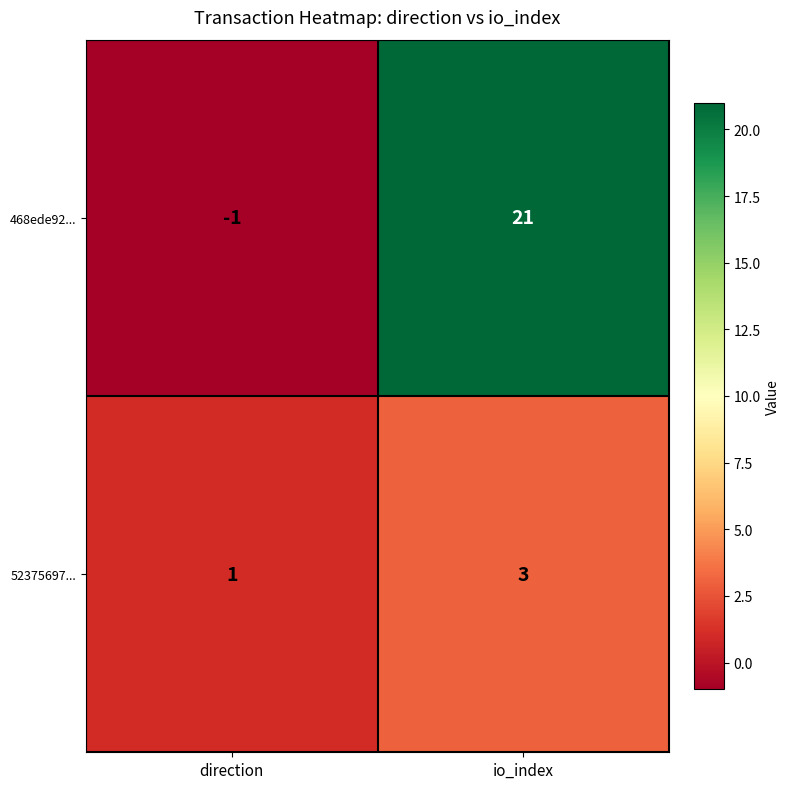

At which category does the chart reach its minimum across all series?

direction